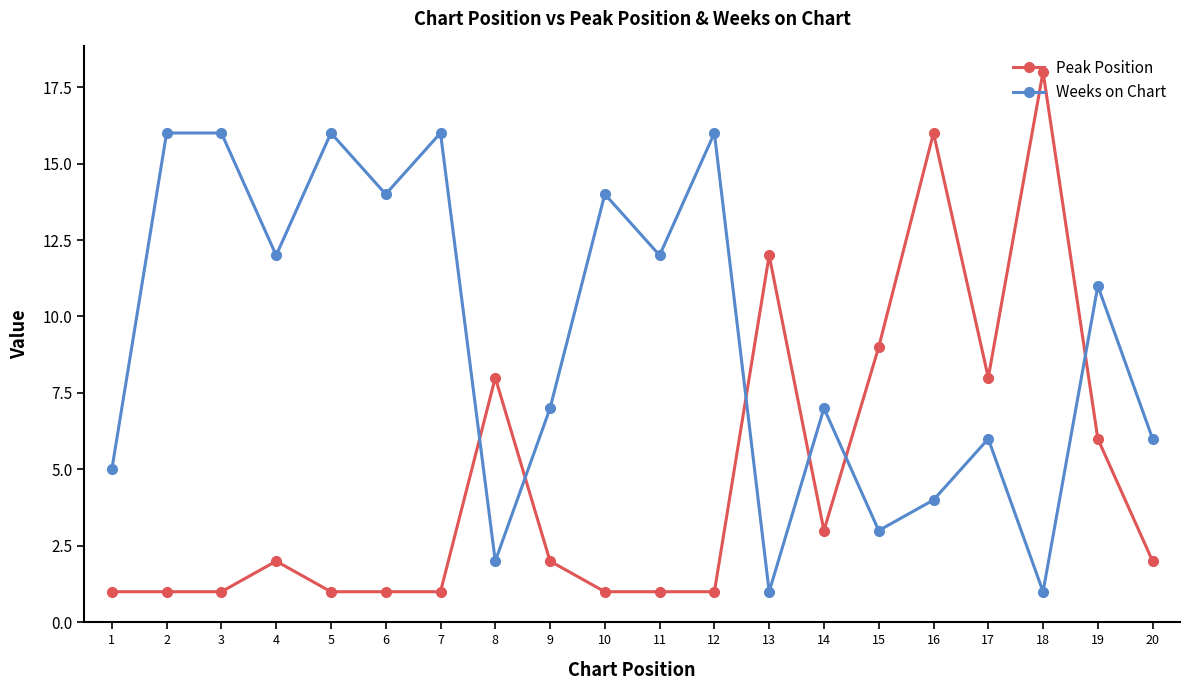

What are all the series names shown in the legend?

Peak Position, Weeks on Chart